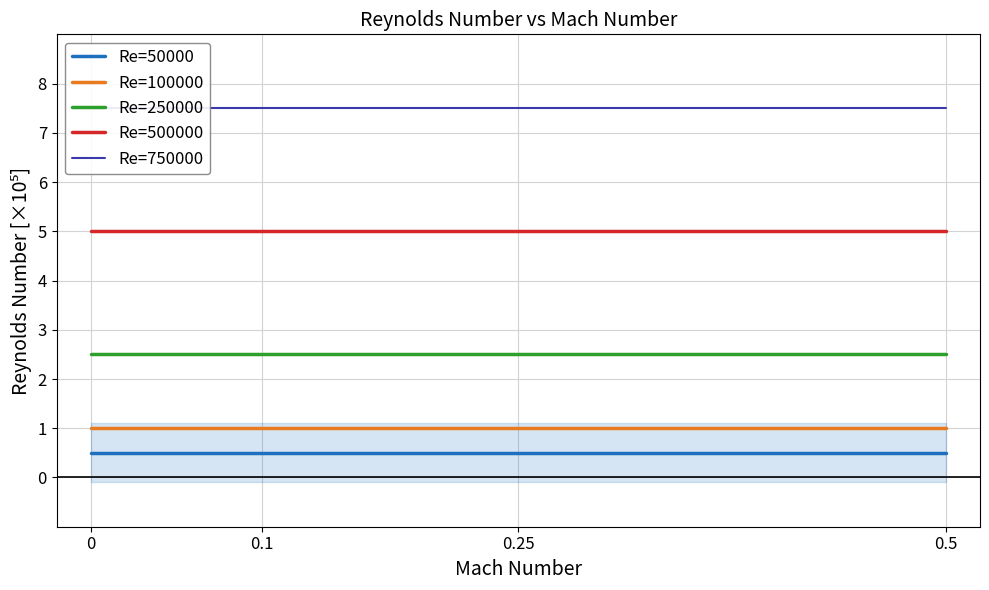

Is it true that Re=750000 equals 7.5 at 0.5?

True